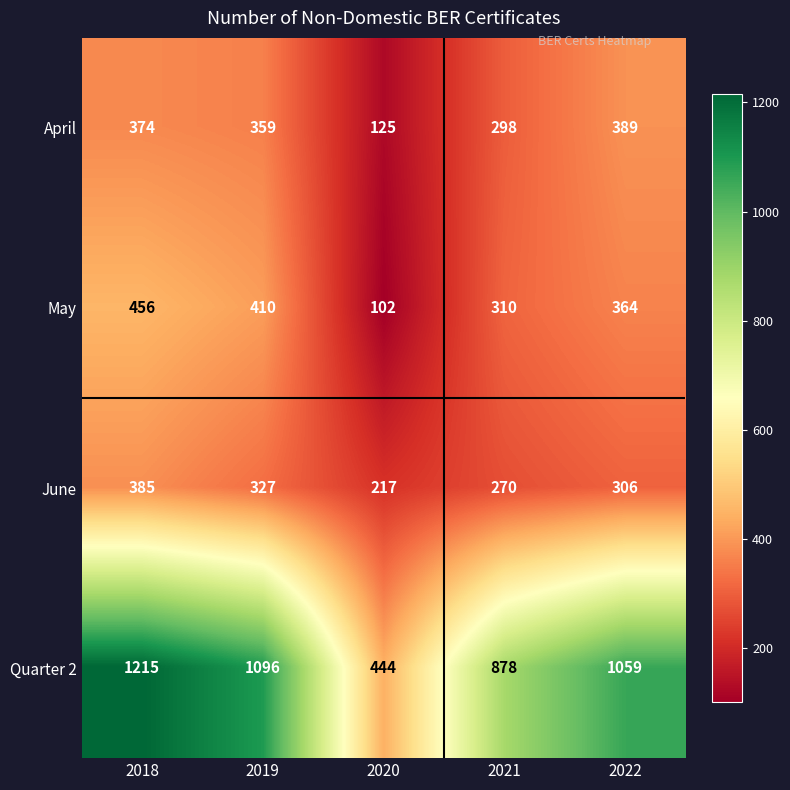

At which label does June first exceed 306?

2018